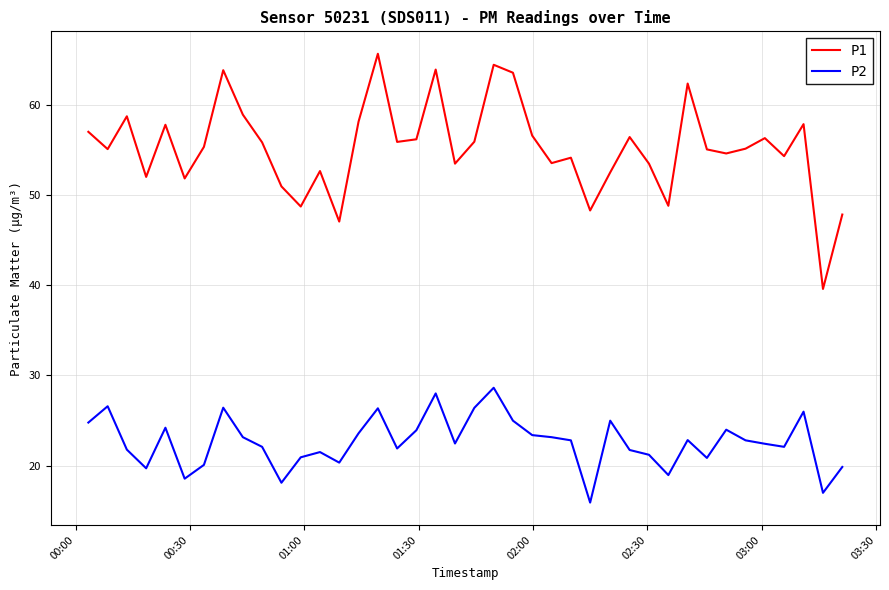

List the series in order of their overall mean, highest first.

P1, P2